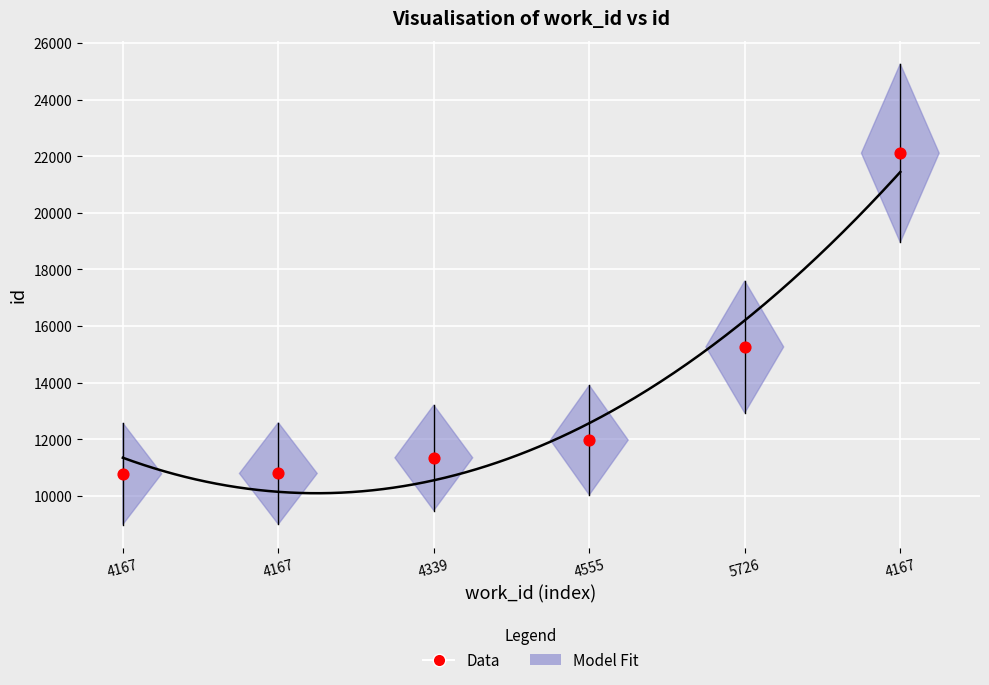

Which has a higher value, 4167 or 5726?

5726